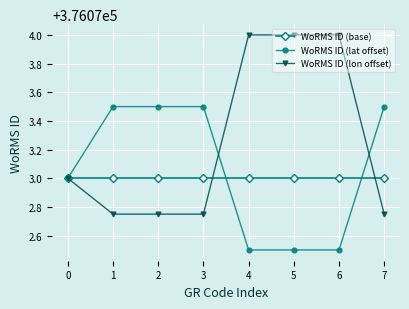

Is it true that WoRMS ID (base) equals 657204.3 at 7?

False